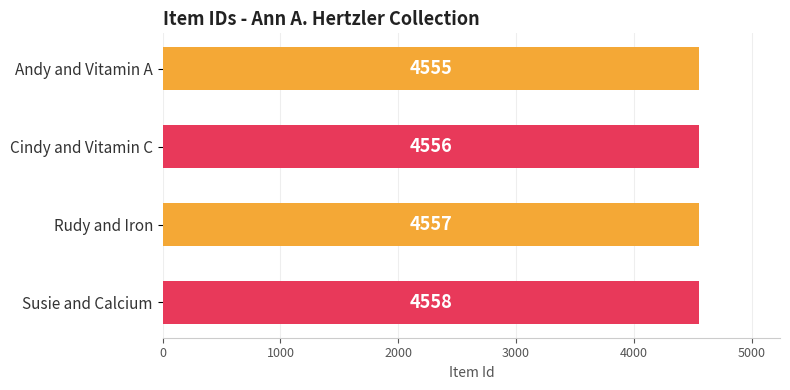

Count the values in the range 4556 to 4558.

3